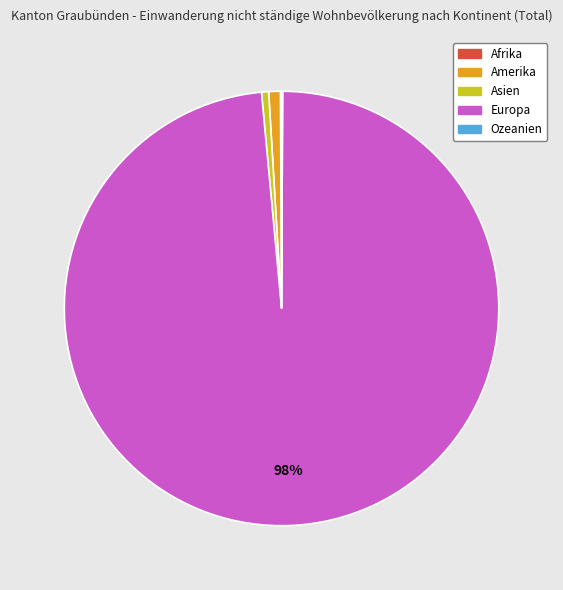

Does any single category account for the majority?

Yes